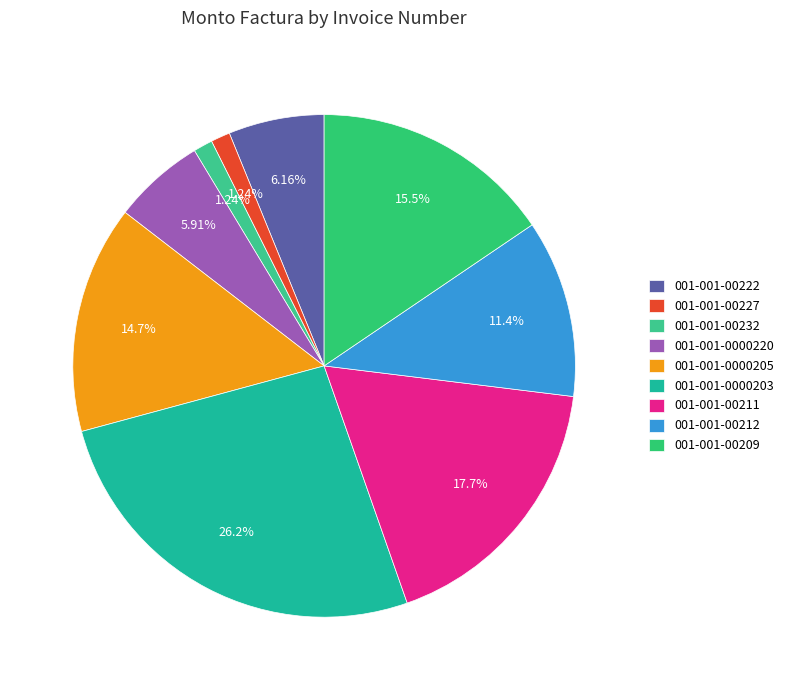

What percentage is the 001-001-00227 slice, to the nearest percent?

1%